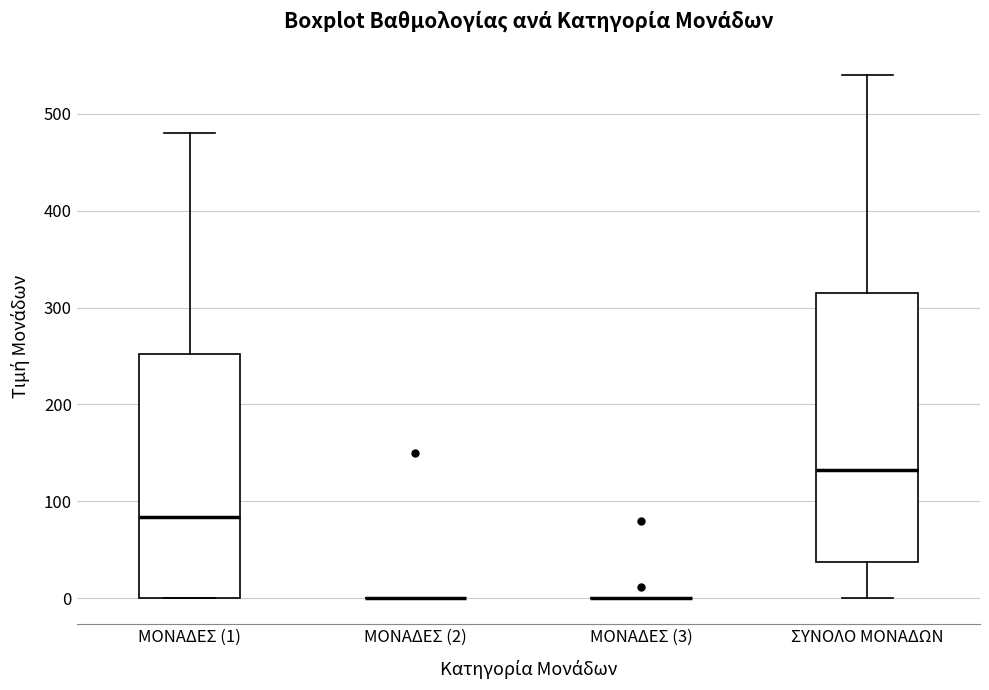

Reading left to right, read every box against the y-axis: the position of its median line, the range the box covers, and the ends of its whiskers. The values are not printed on the chart, so give them approximately, as read against the axis.

ΜΟΝΑΔΕΣ (1): median 80, box 0 to 250, whiskers 0 to 480
ΜΟΝΑΔΕΣ (2): box collapsed to a line at 0, whiskers 0 to 0
ΜΟΝΑΔΕΣ (3): box collapsed to a line at 0, whiskers 0 to 0
ΣΥΝΟΛΟ ΜΟΝΑΔΩΝ: median 130, box 40 to 320, whiskers 0 to 540